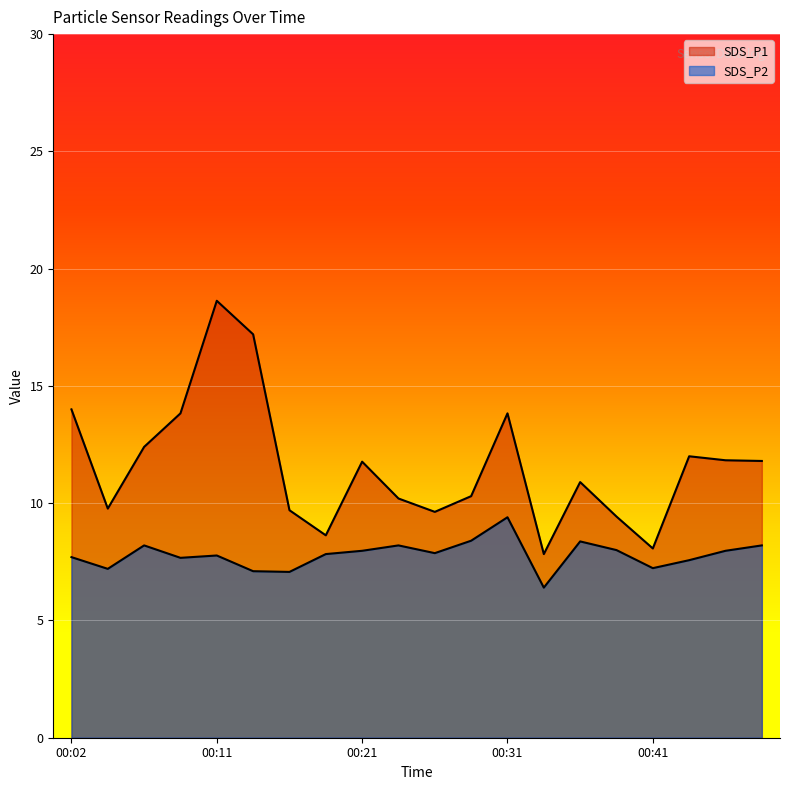

At which category does SDS_P2 reach its first local peak?

00:07